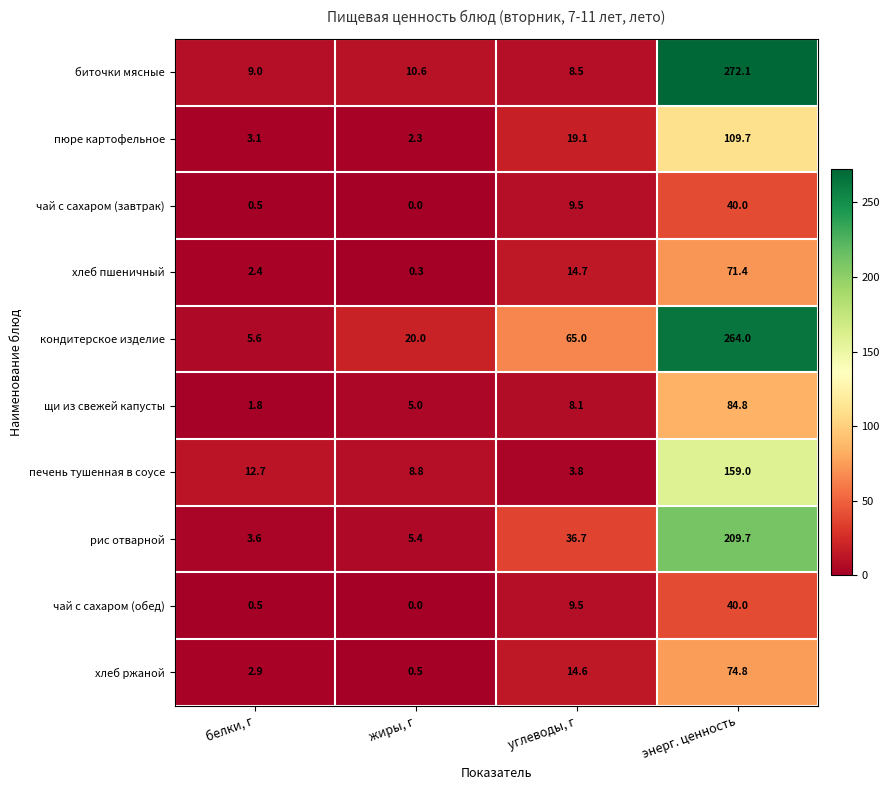

How many categories are shown in the chart?

4